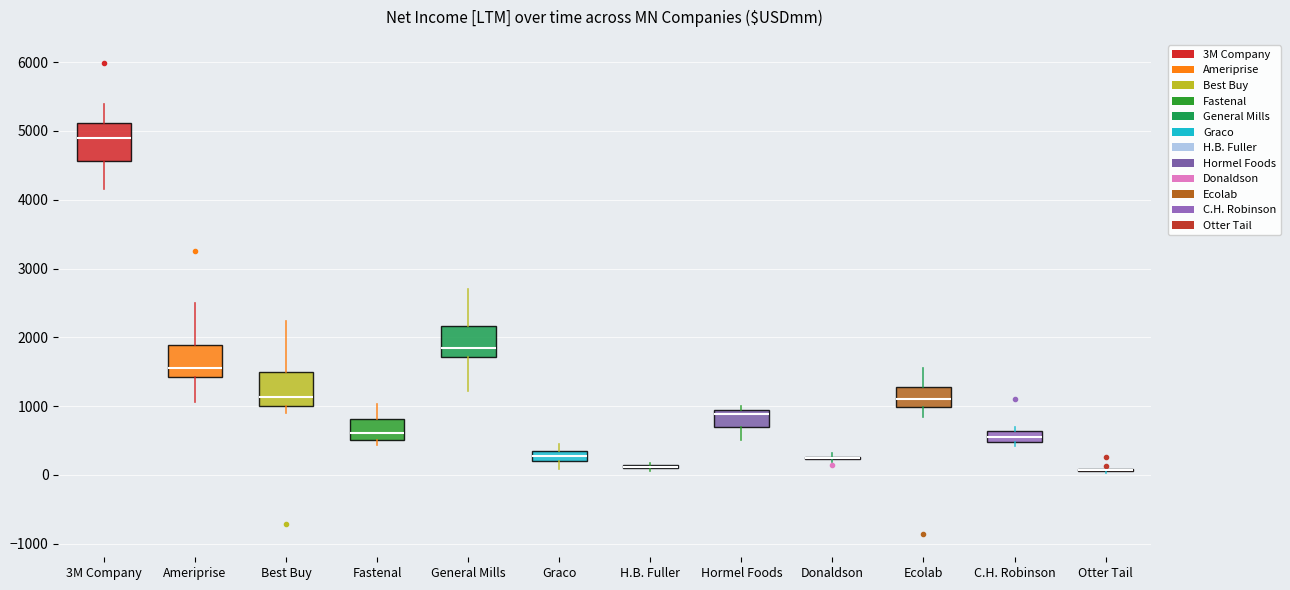

Where is the upper edge of the box for Hormel Foods on the y-axis? The values are not printed on the chart, so give them approximately, as read against the axis.

900